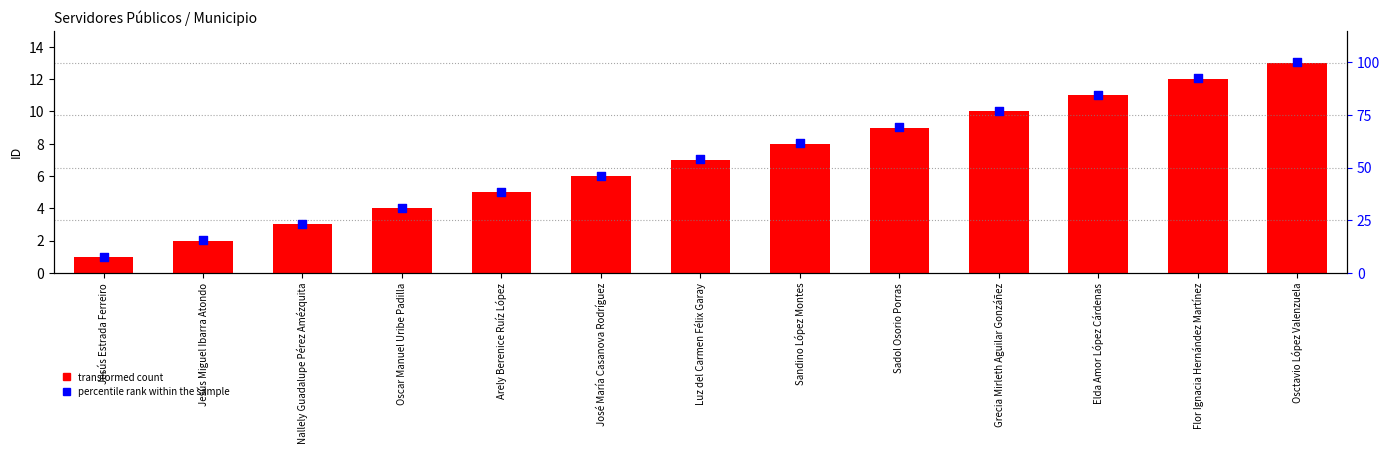

What is the total value across all series at José María Casanova Rodríguez?

52.2